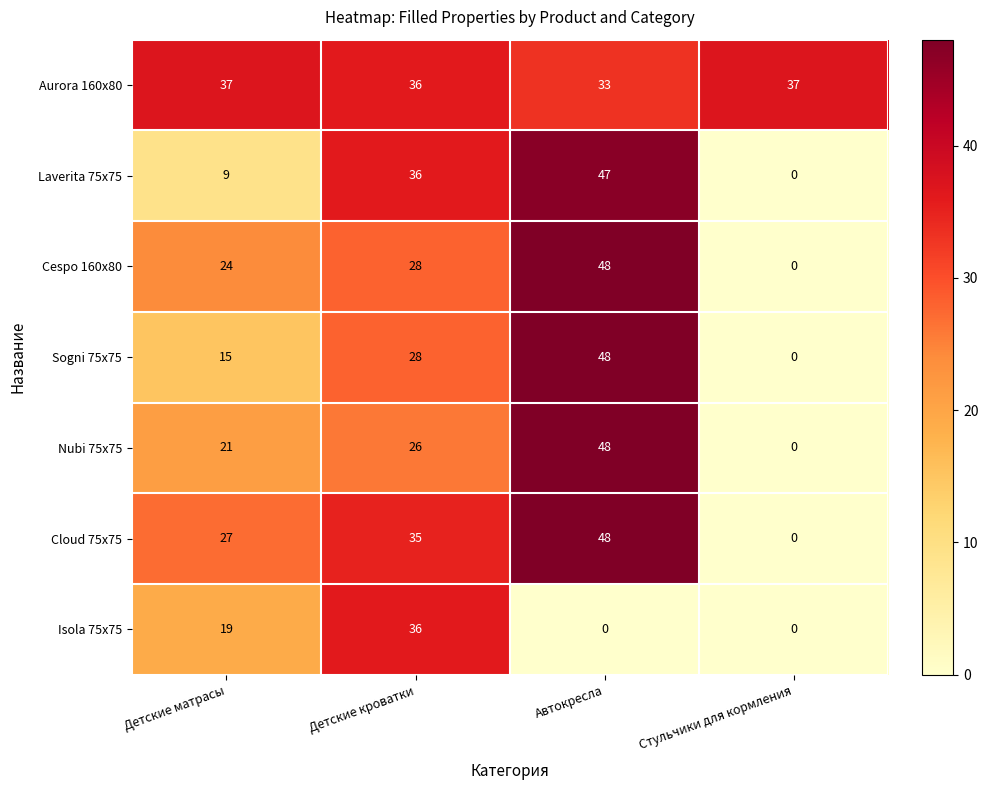

Reading right to left, what are all the values shown in this chart?

Aurora 160x80: 37	33	36	37
Laverita 75x75: 0	47	36	9
Cespo 160x80: 0	48	28	24
Sogni 75x75: 0	48	28	15
Nubi 75x75: 0	48	26	21
Cloud 75x75: 0	48	35	27
Isola 75x75: 0	0	36	19